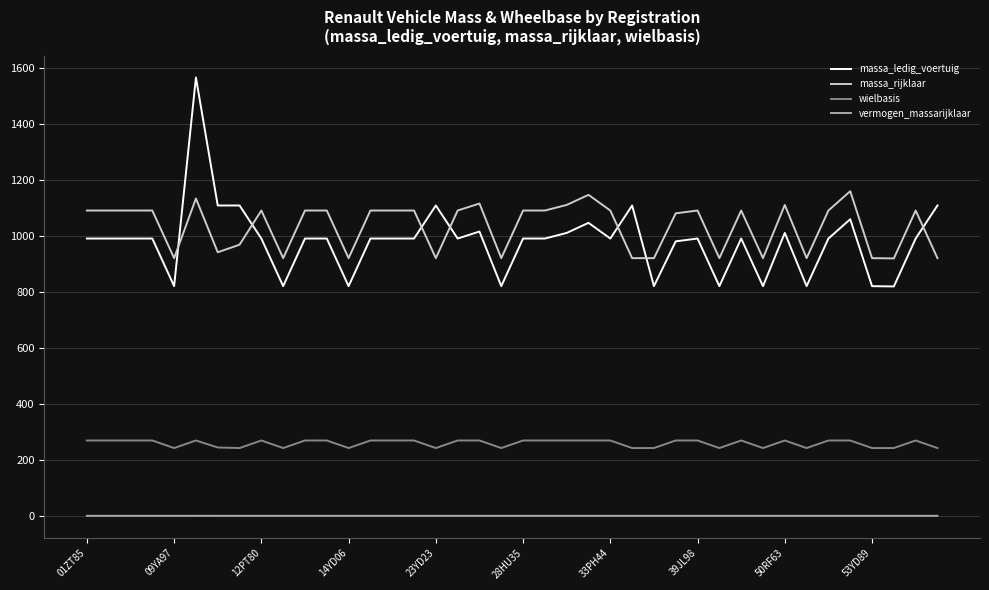

True or false: wielbasis and massa_rijklaar intersect in this chart.

False